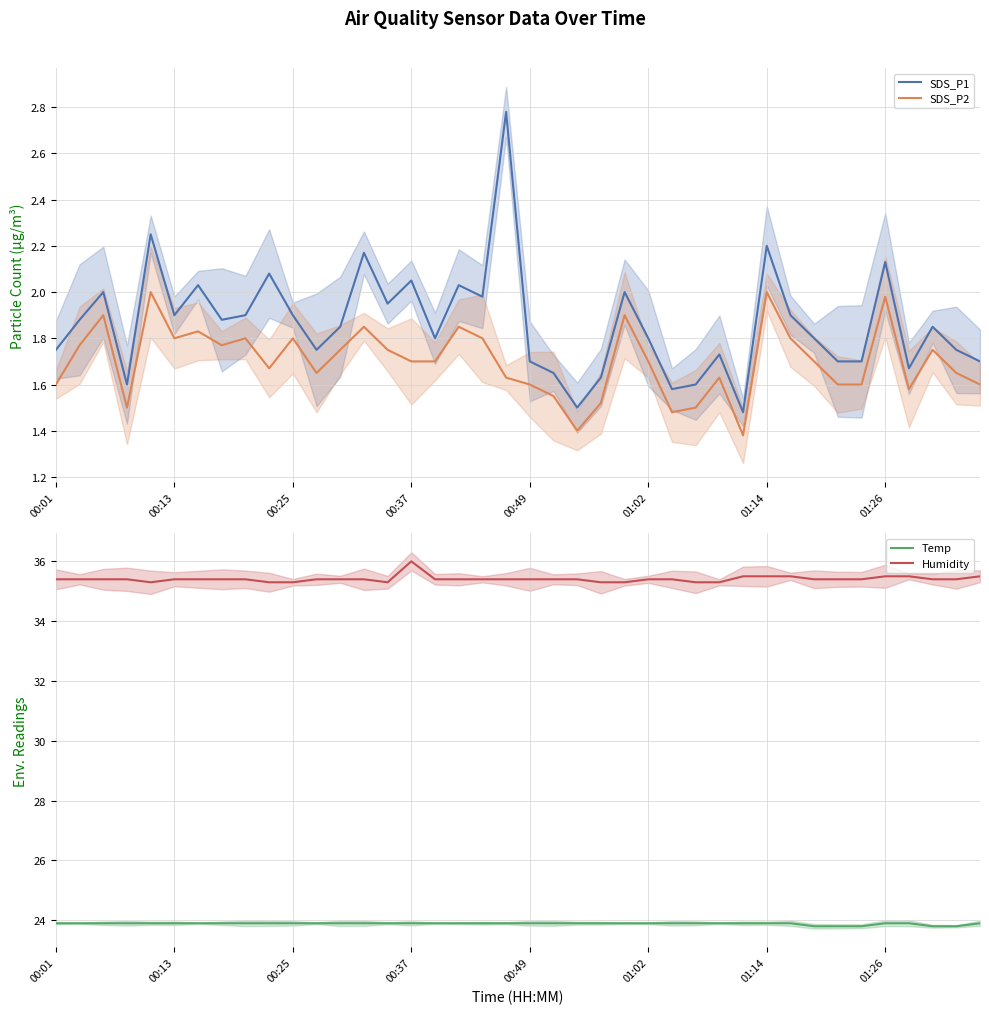

True or false: SDS_P1 and SDS_P2 cross at least once.

False